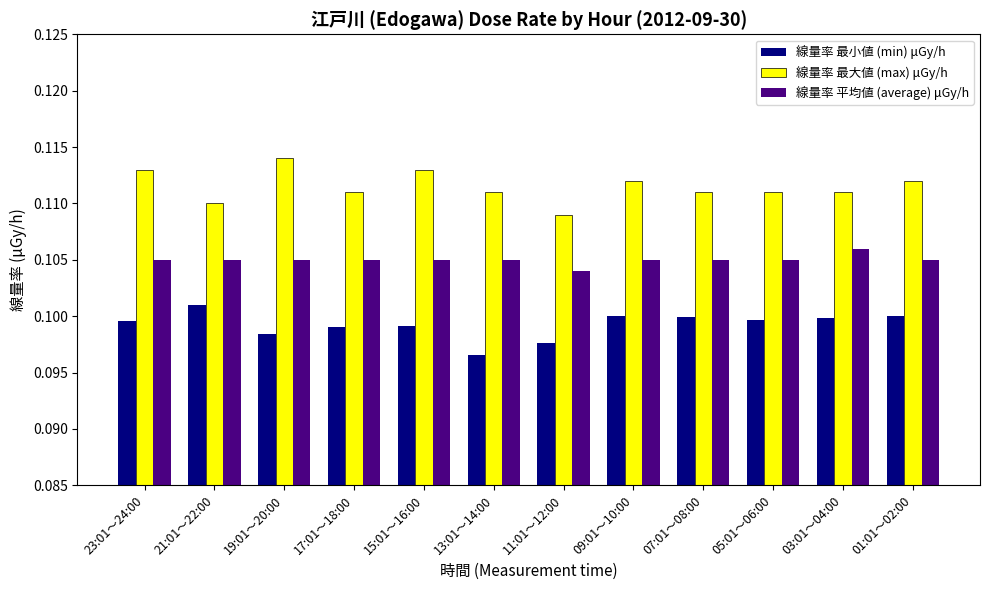

Rank the series by their average value, from lowest to highest.

線量率 最小値 (min) μGy/h, 線量率 平均値 (average) μGy/h, 線量率 最大値 (max) μGy/h